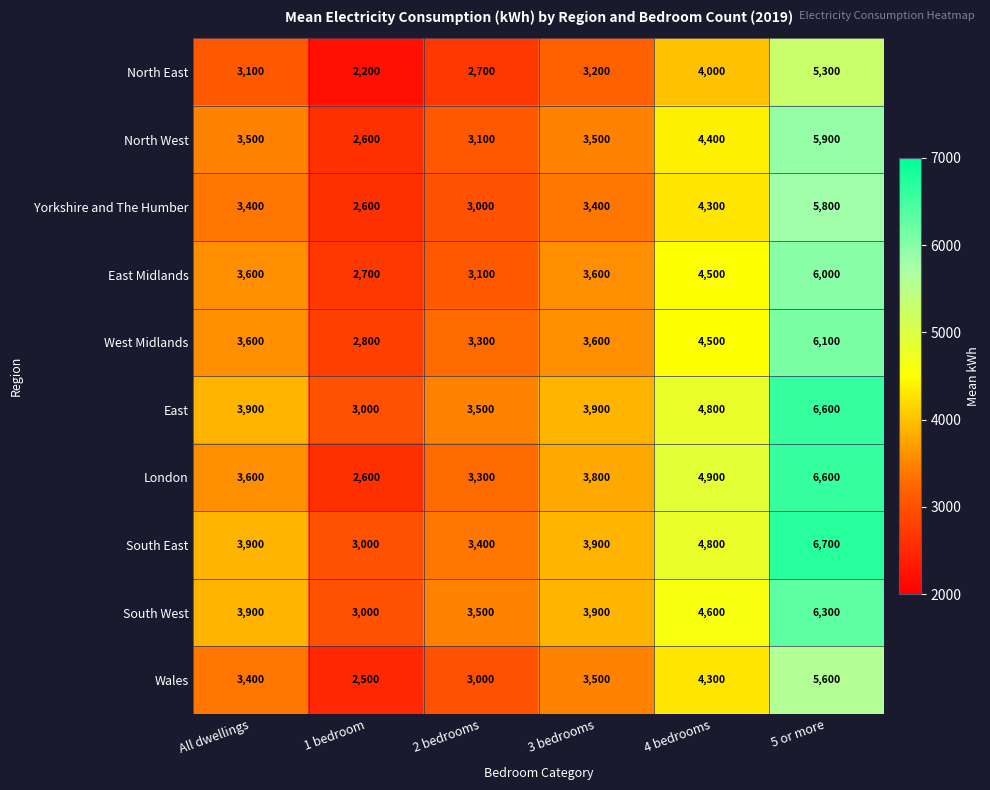

True or false: North West has a value of 3444 at 1 bedroom.

False